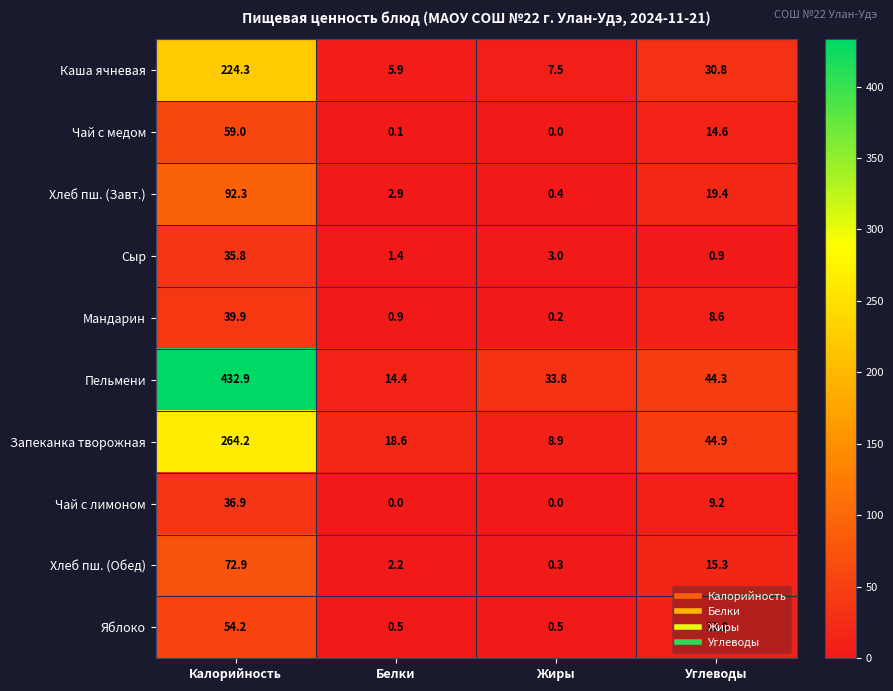

The value of Яблоко at Белки is 0.1. True or false?

False